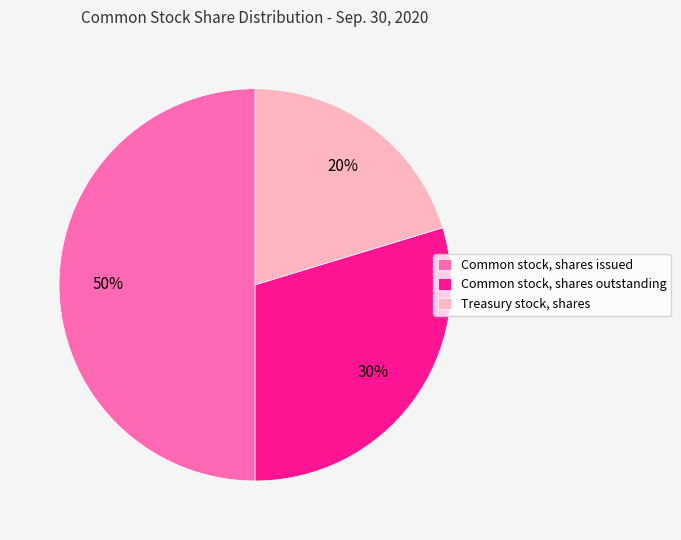

To the nearest percent, what is the combined percentage of Common stock, shares outstanding and Treasury stock, shares?

50%